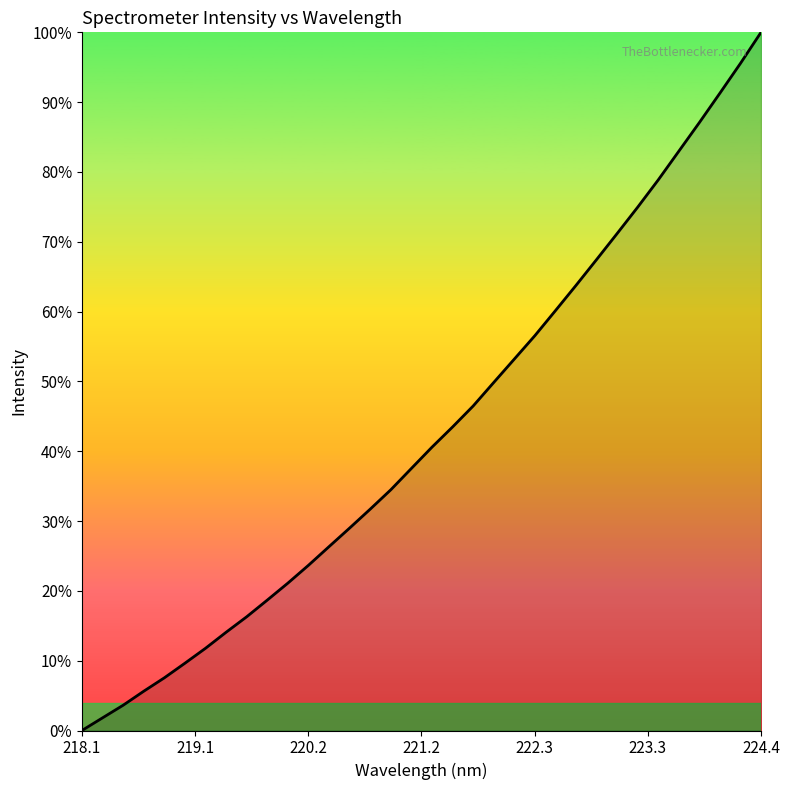

What is the greatest value displayed?

100.0